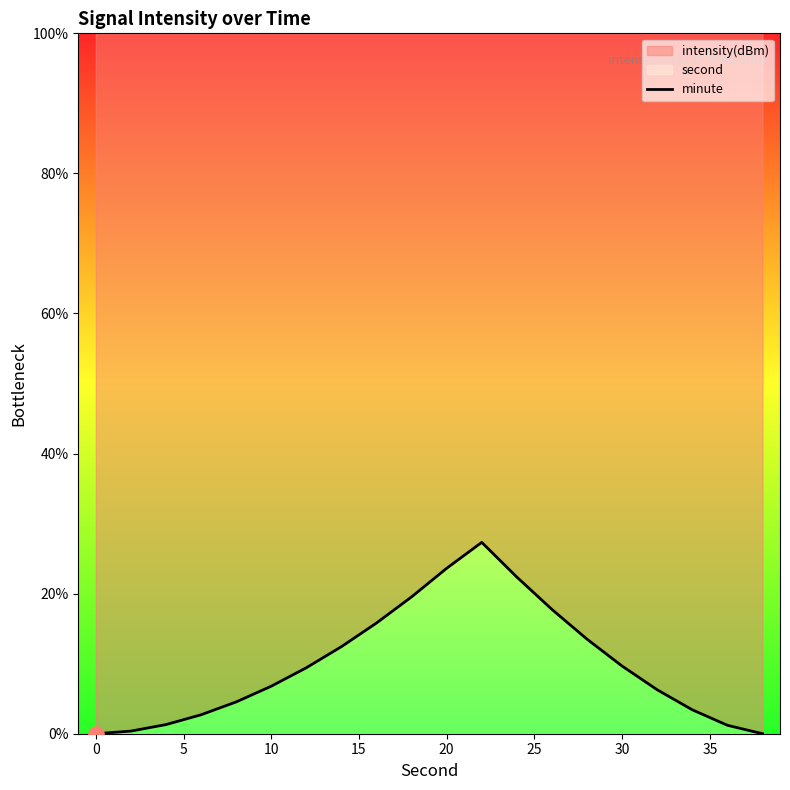

Between 30 and 5, which is larger?

30